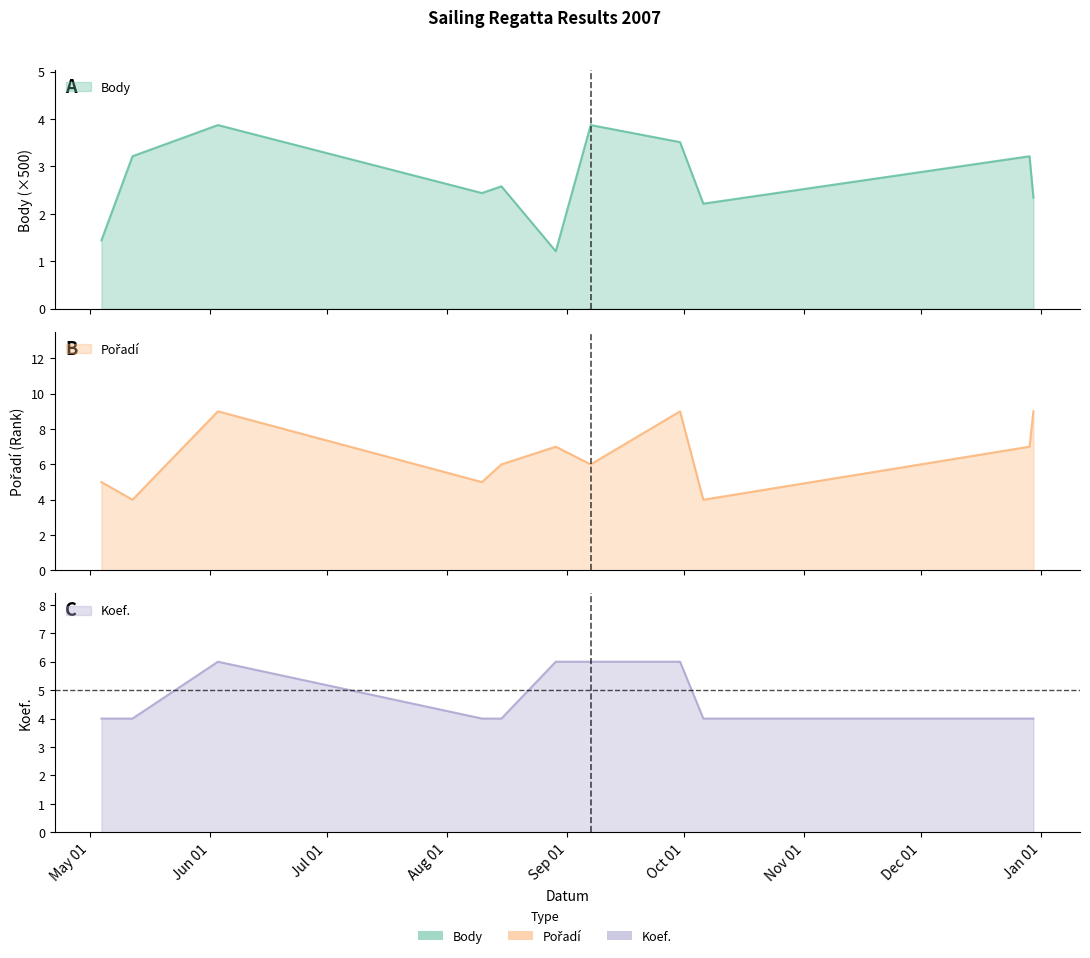

Count the Pořadí values in the range 5 to 9.

9